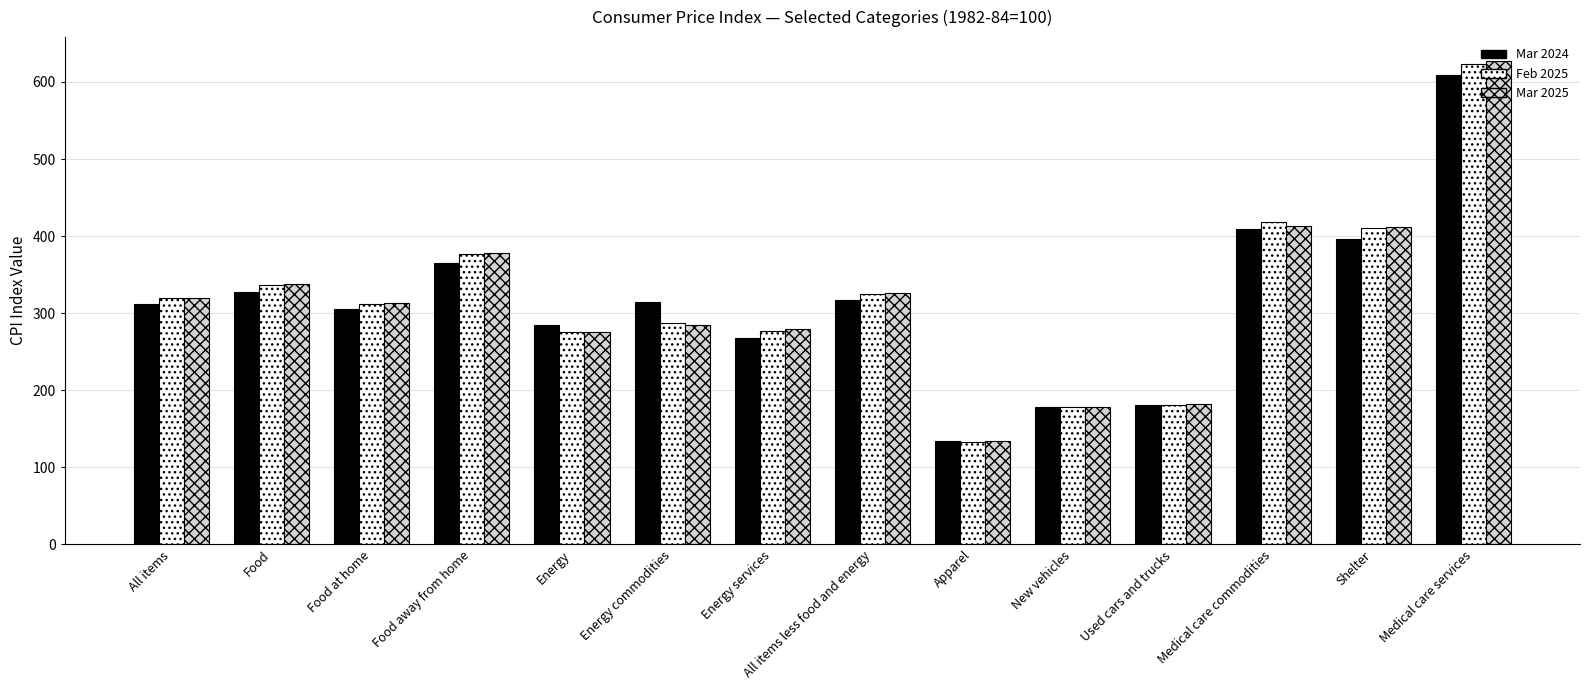

Is it true that Feb 2025 equals 273.0 at Used cars and trucks?

False